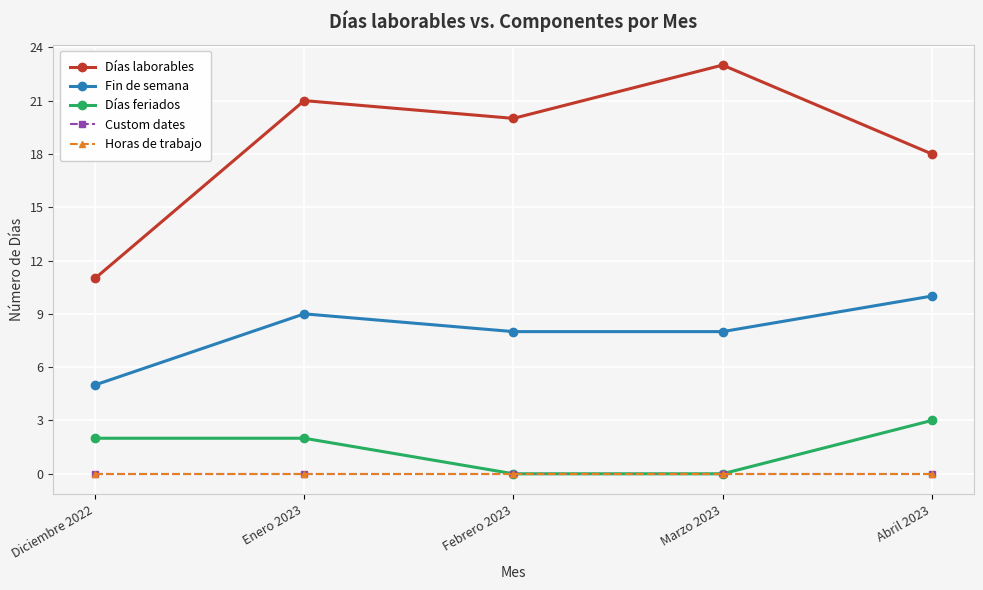

The Días laborables series shows 35 at Marzo 2023. True or false?

False